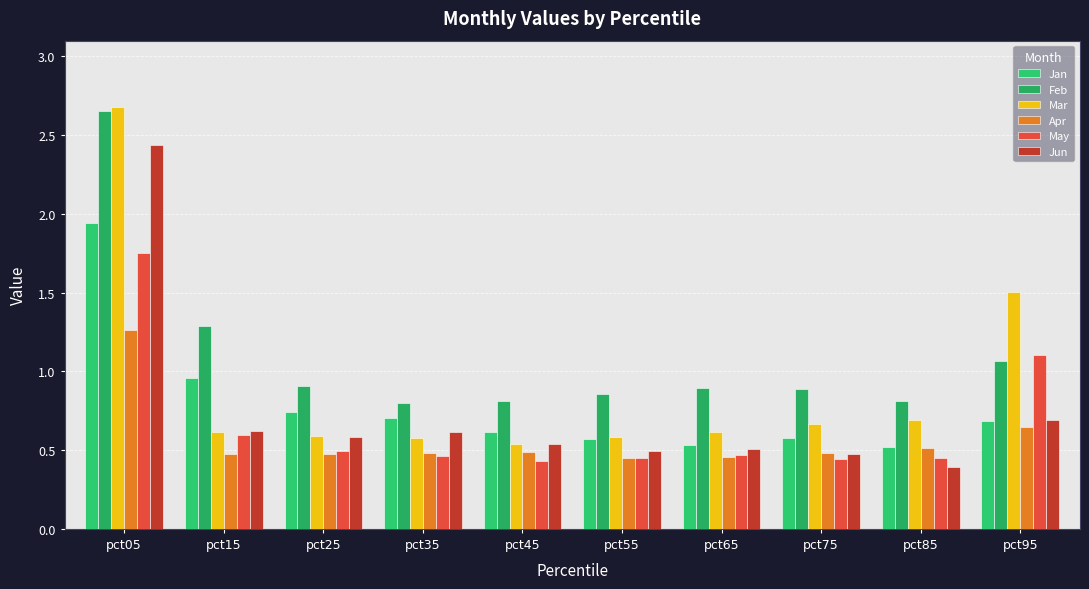

Which series has the largest total across all categories?

Feb